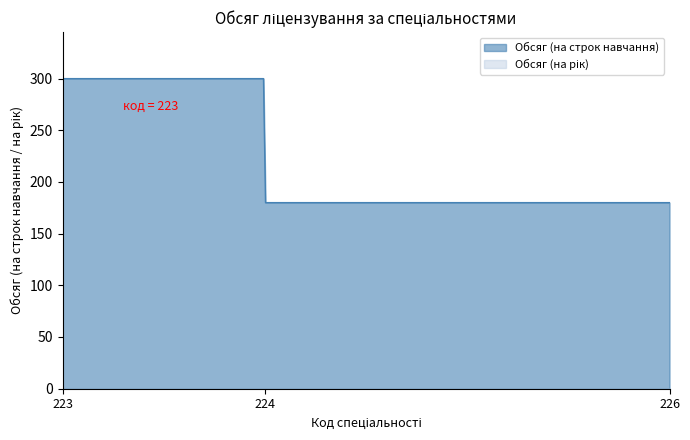

How many lines are shown in the chart?

2